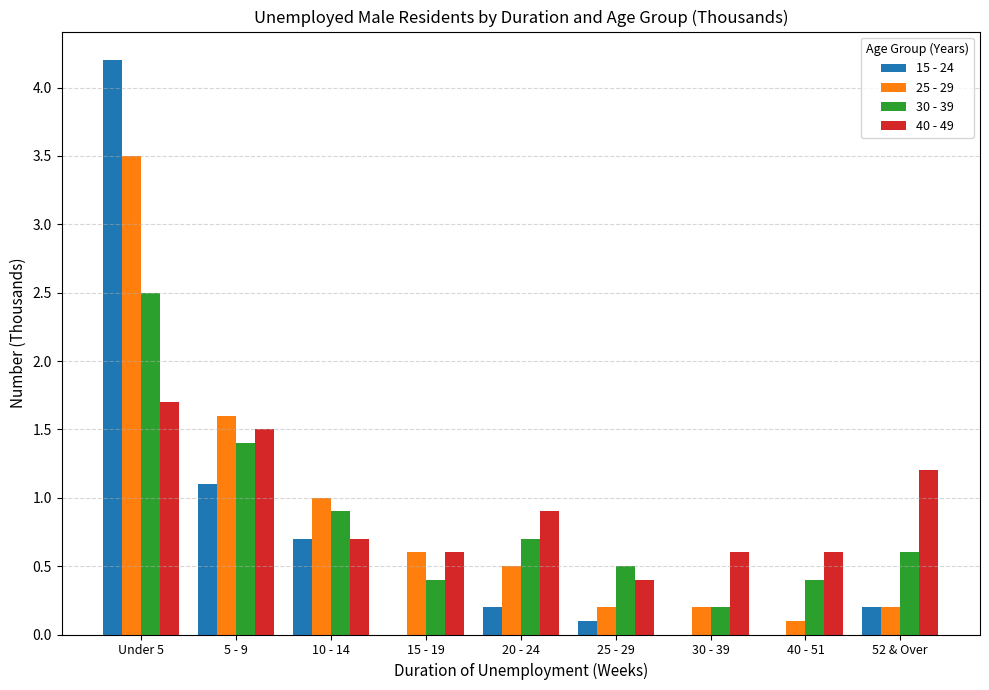

What is the sum of the 15 - 24 values at 15 - 19 and 20 - 24?

0.2